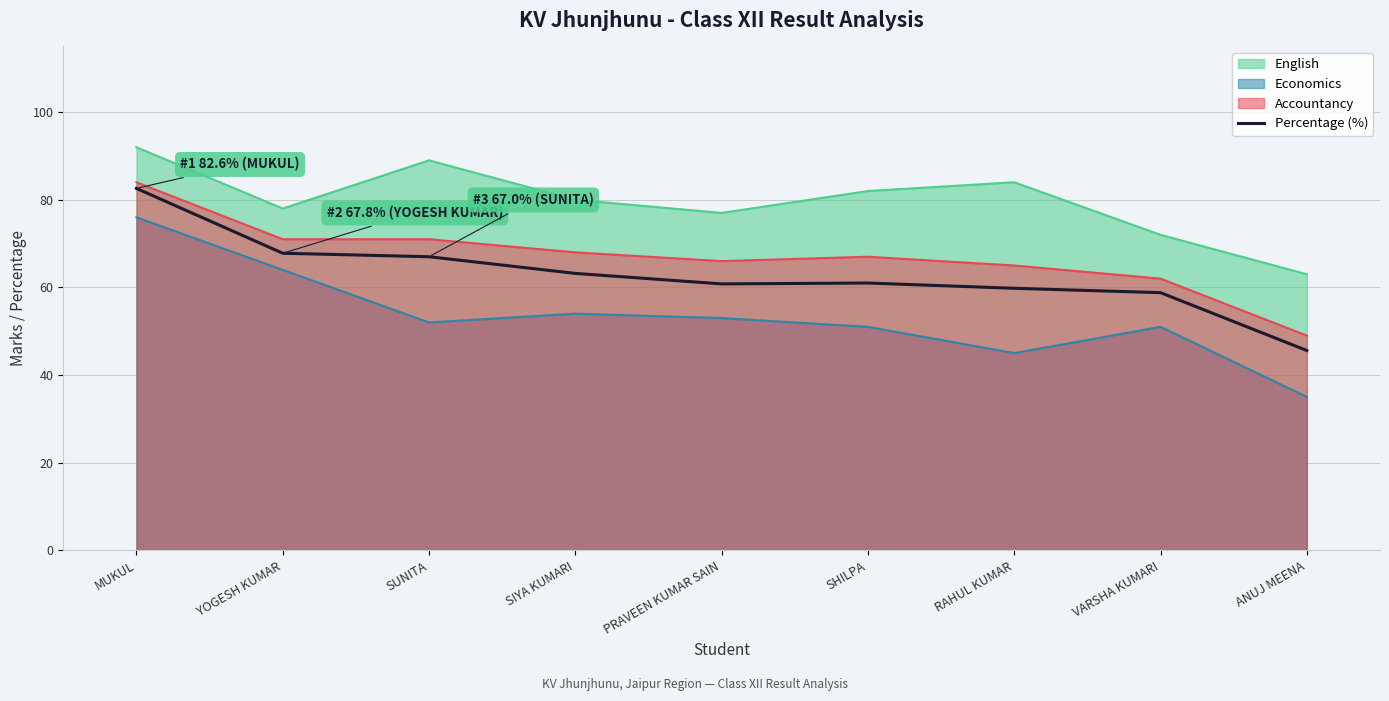

Which series has the largest total across all categories?

English